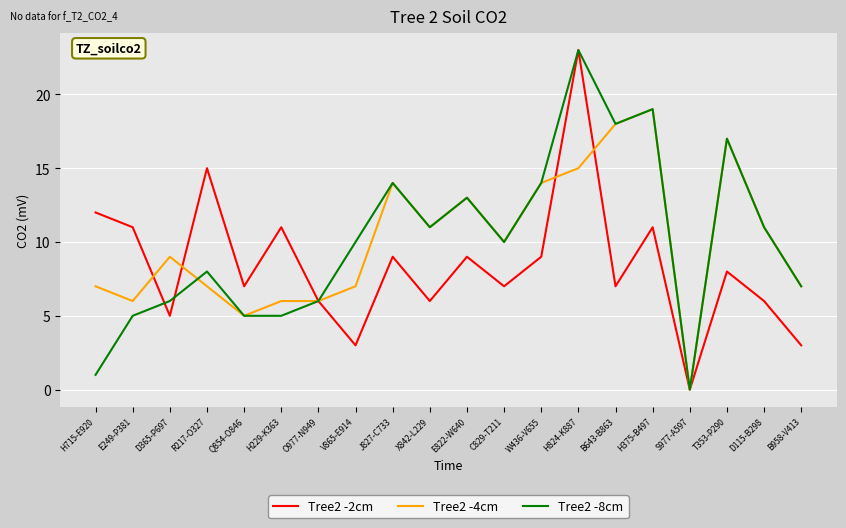

Is the value of Tree2 -2cm at D365-P697 greater than the value of Tree2 -4cm at V865-E914?

No